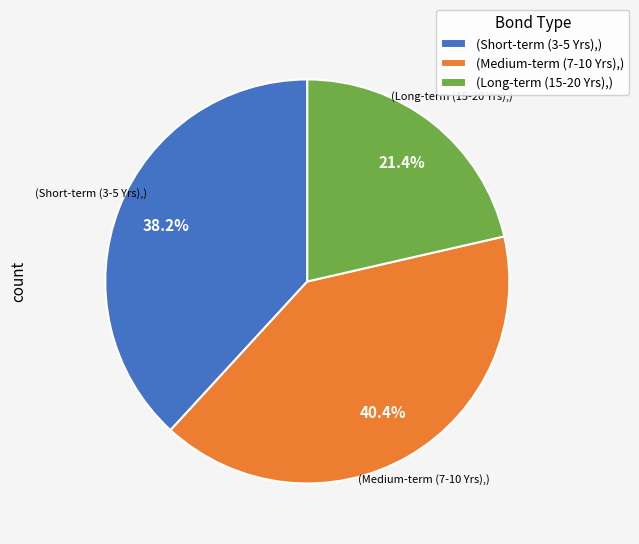

Is there any slice that represents more than half of the pie?

No